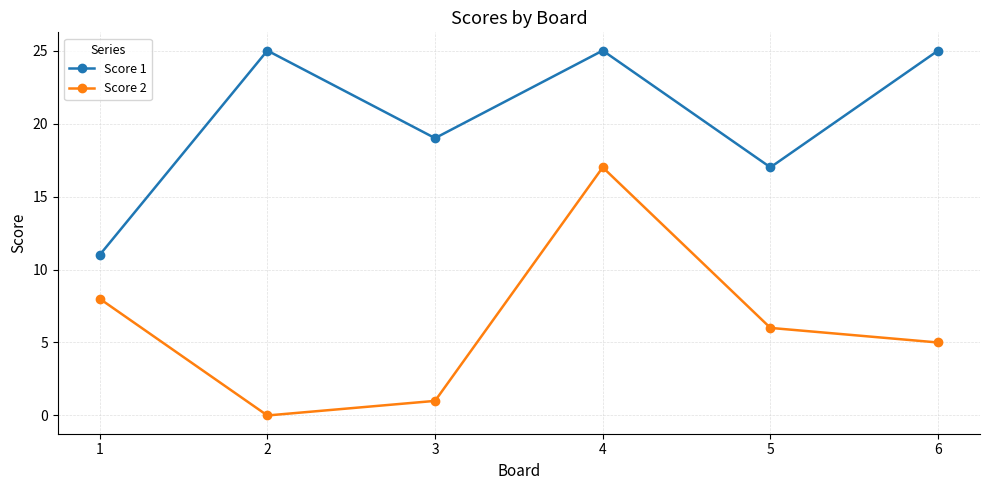

Rank the series by their average value, from lowest to highest.

Score 2, Score 1